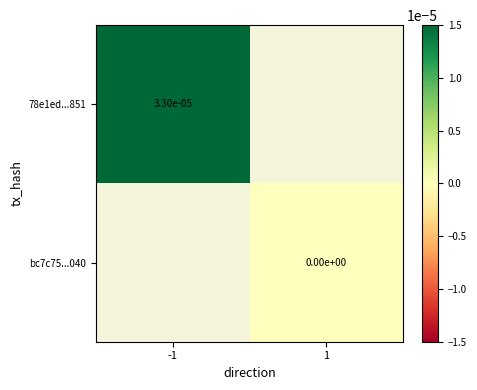

List the series in order of their overall mean, highest first.

78e1ed...851, bc7c75...040